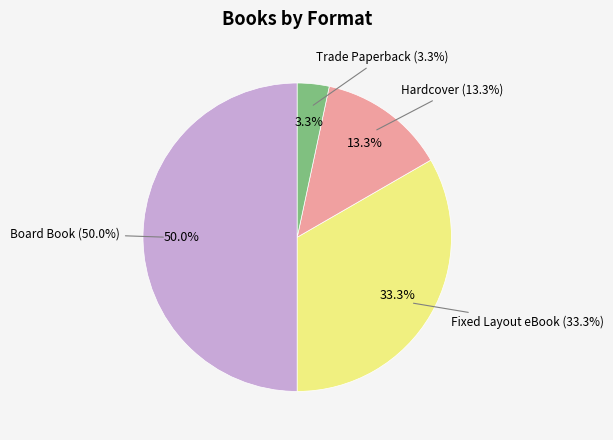

True or false: Trade Paperback accounts for 3% of the total.

True